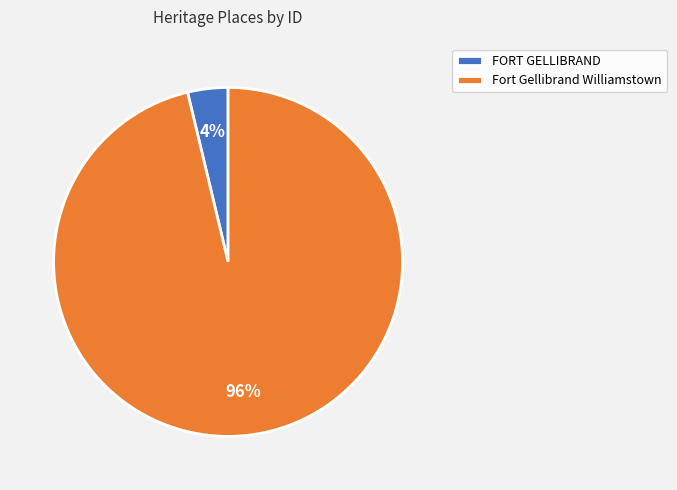

Is there any slice that represents more than half of the pie?

Yes